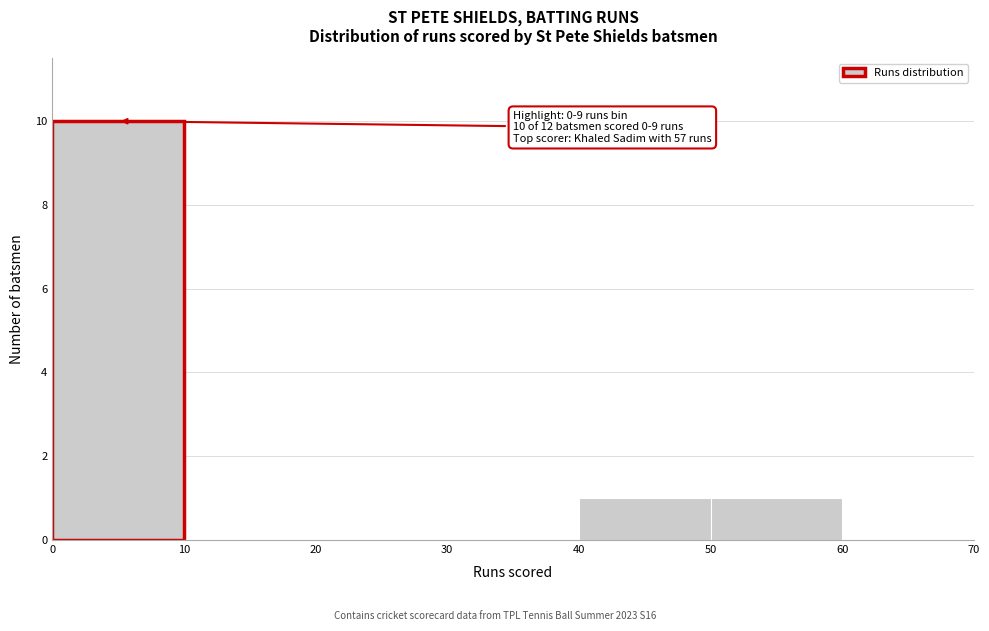

Which range on the x-axis has the tallest bar?

0 to 10